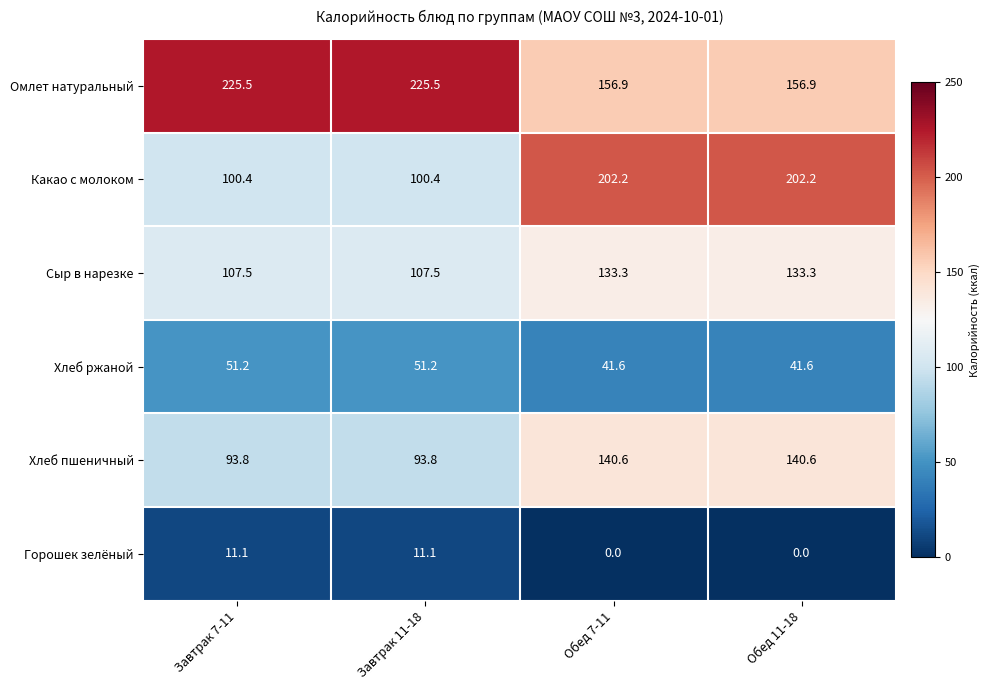

What is the total value across all series at Обед 11-18?

674.6